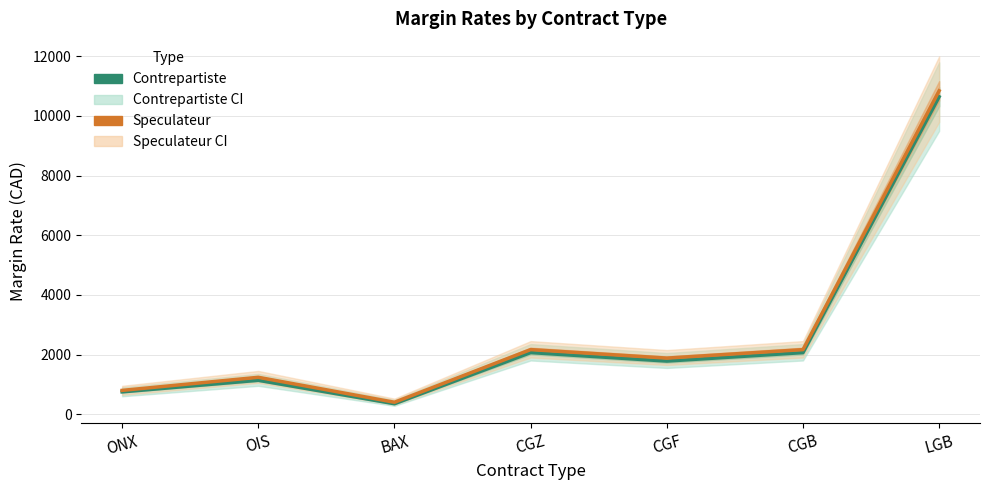

Does the chart have visible grid lines?

Yes